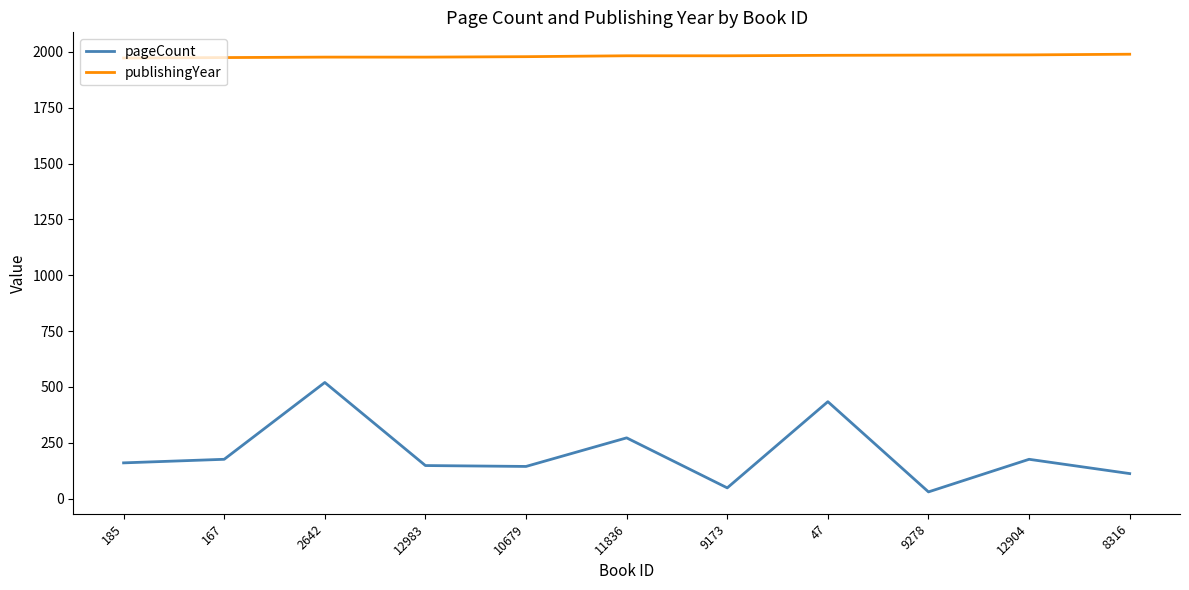

The pageCount series shows 434 at 47. True or false?

True